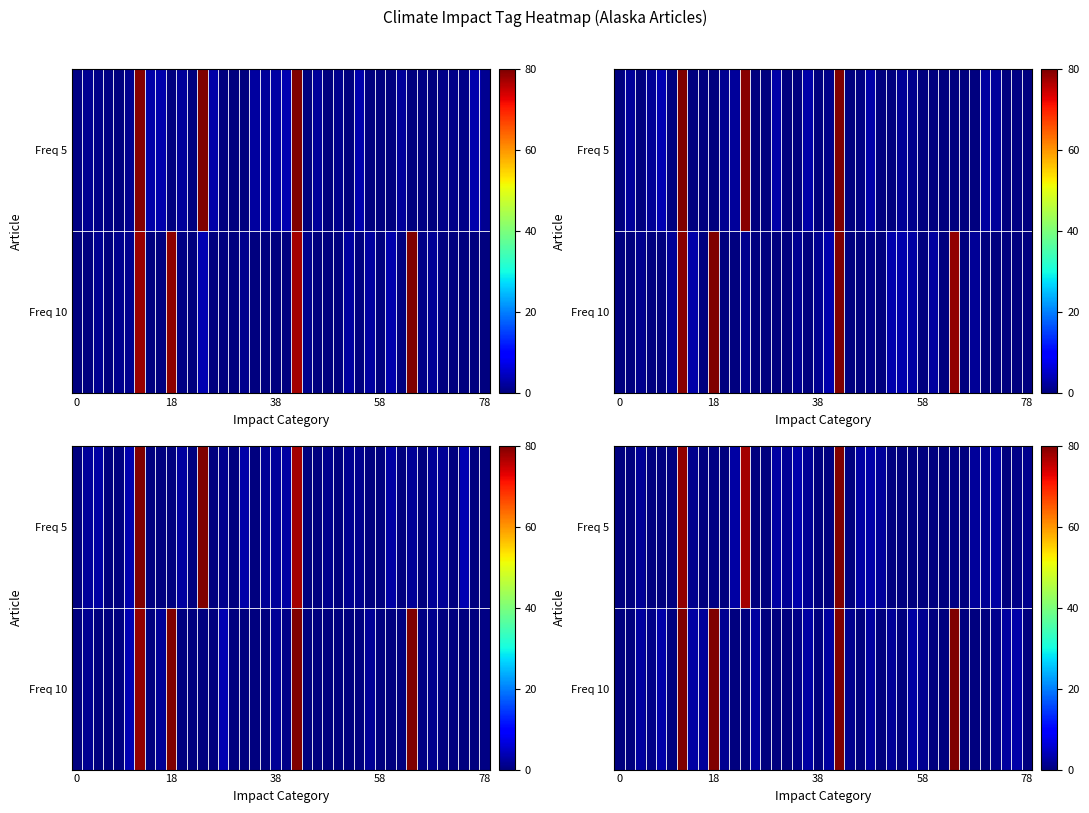

At how many categories does at least one series exceed 21?

5